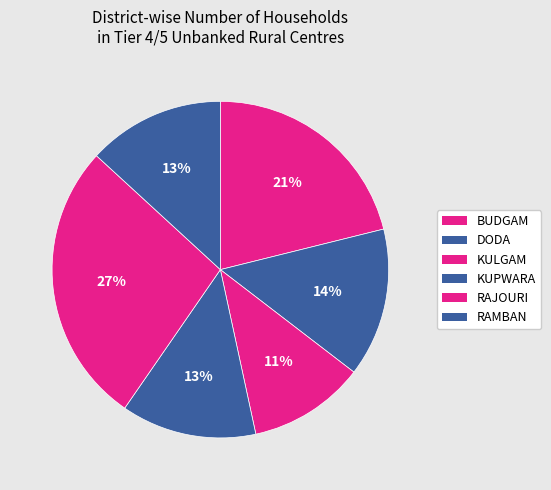

What is the ratio of the value at RAJOURI to the value at KULGAM?

2.4